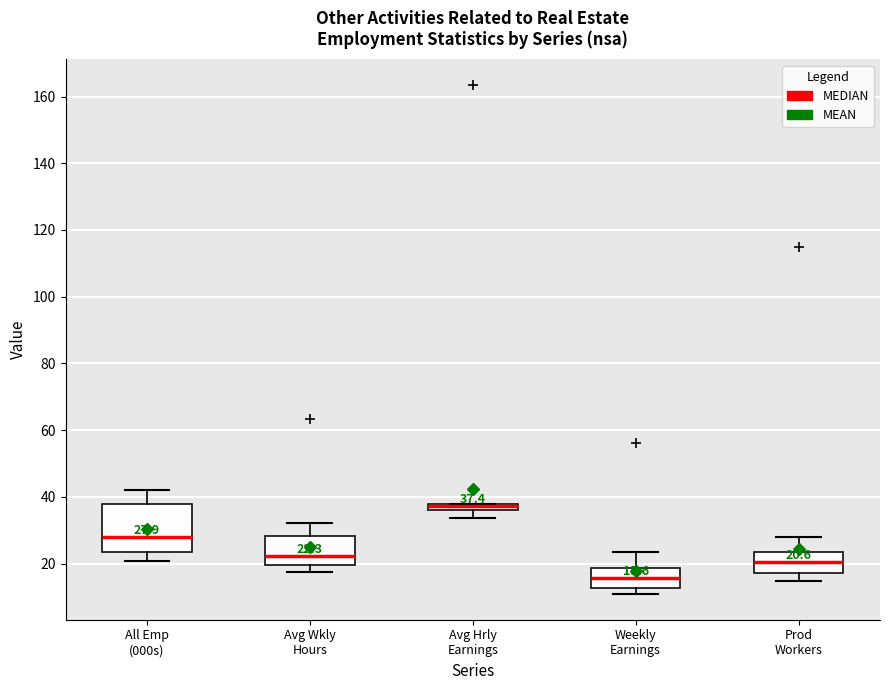

Which box is the tallest, from its lower edge to its upper edge?

All Emp (000s)